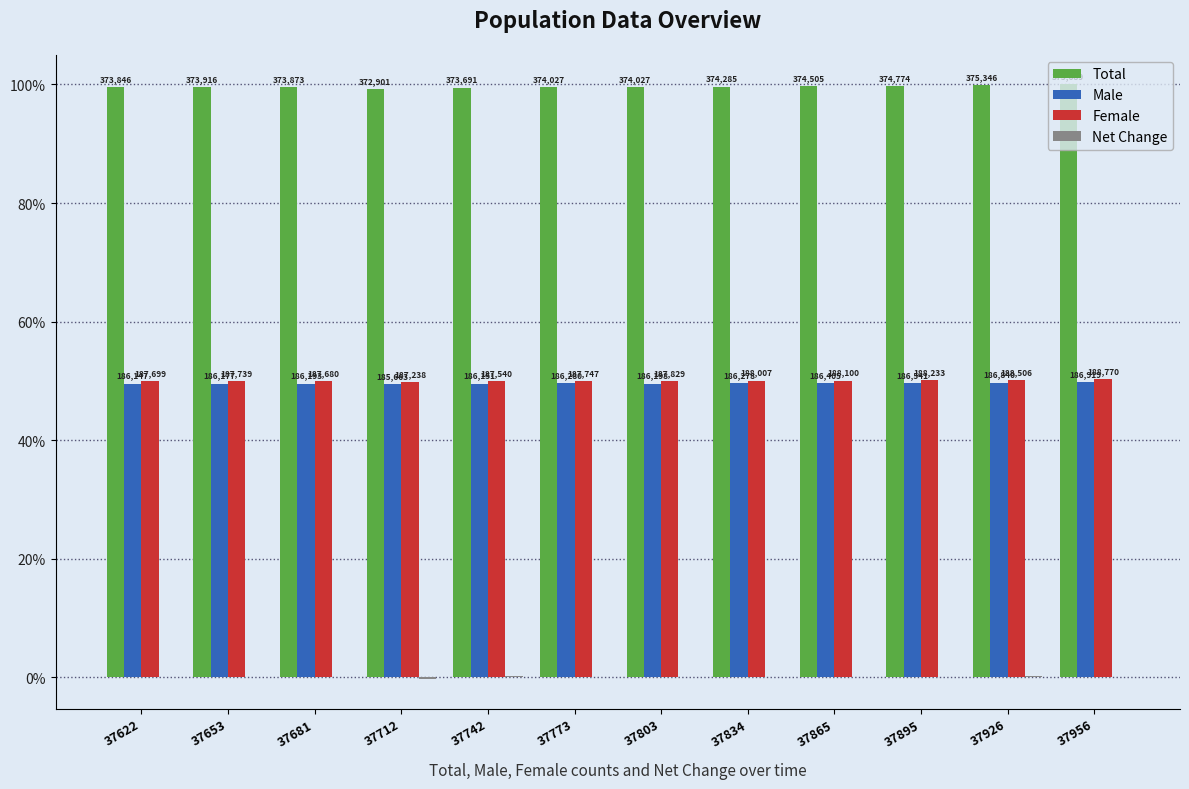

Are the bars grouped side by side (vs. stacked)?

Yes